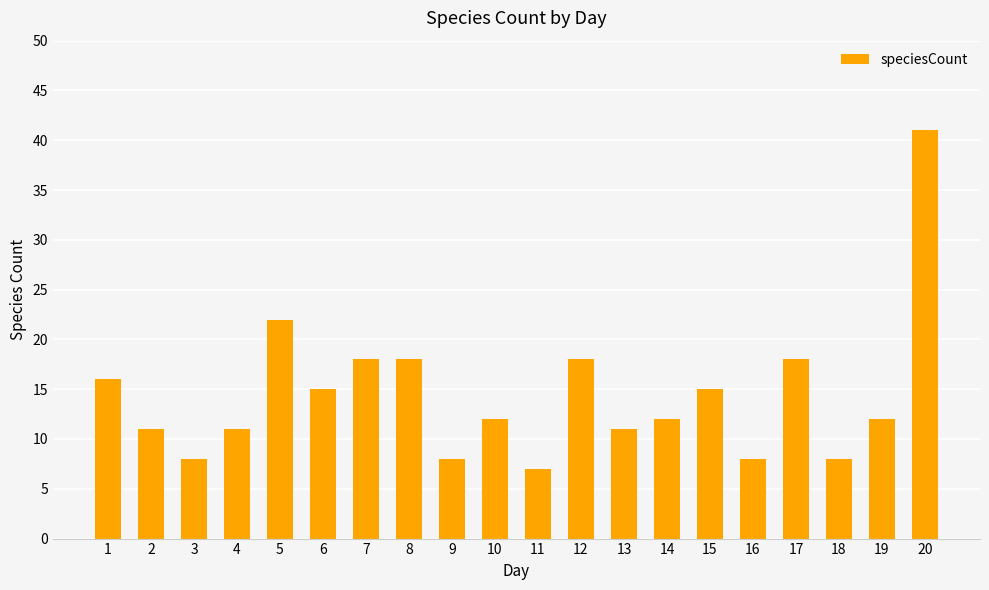

What is the change in value from 1 to 11?

-9